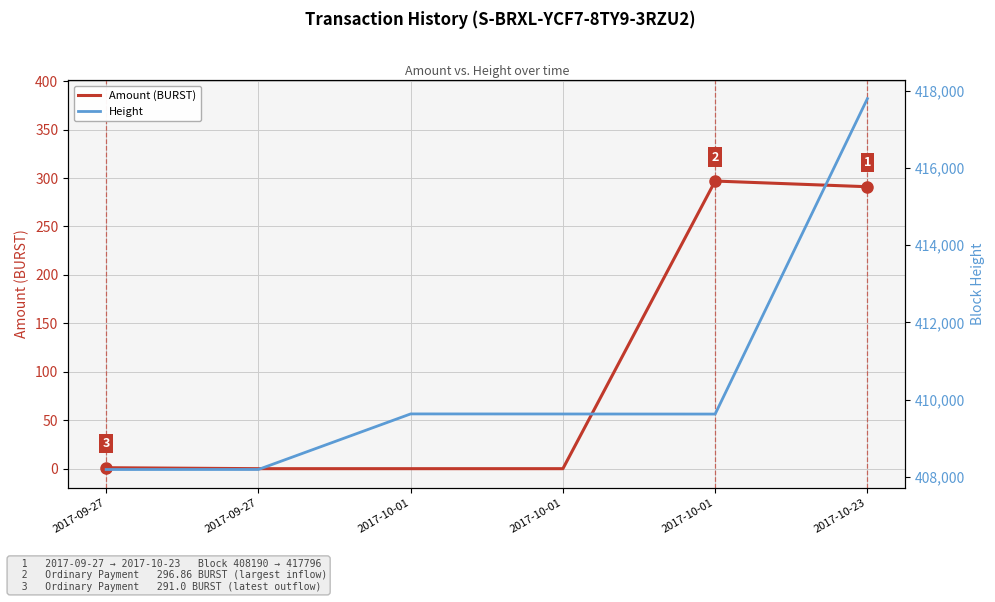

Between 2017-10-01 and 2017-10-23, which series saw the biggest shift?

Height